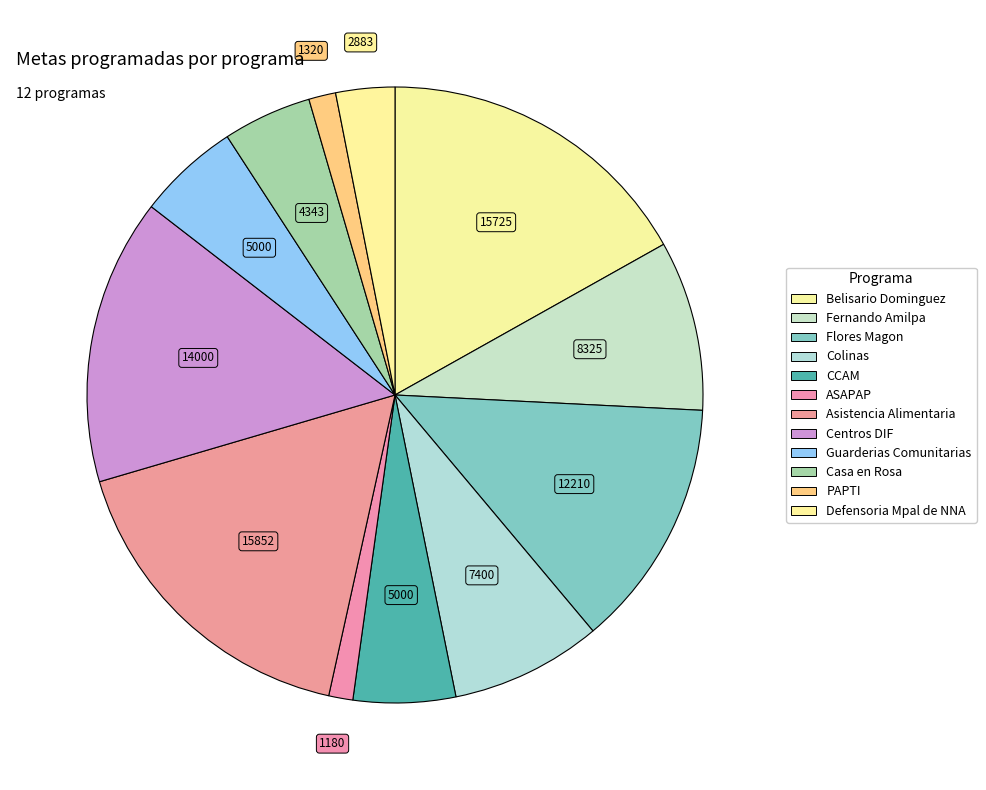

The Guarderias Comunitarias slice represents 17% of the pie. True or false?

False